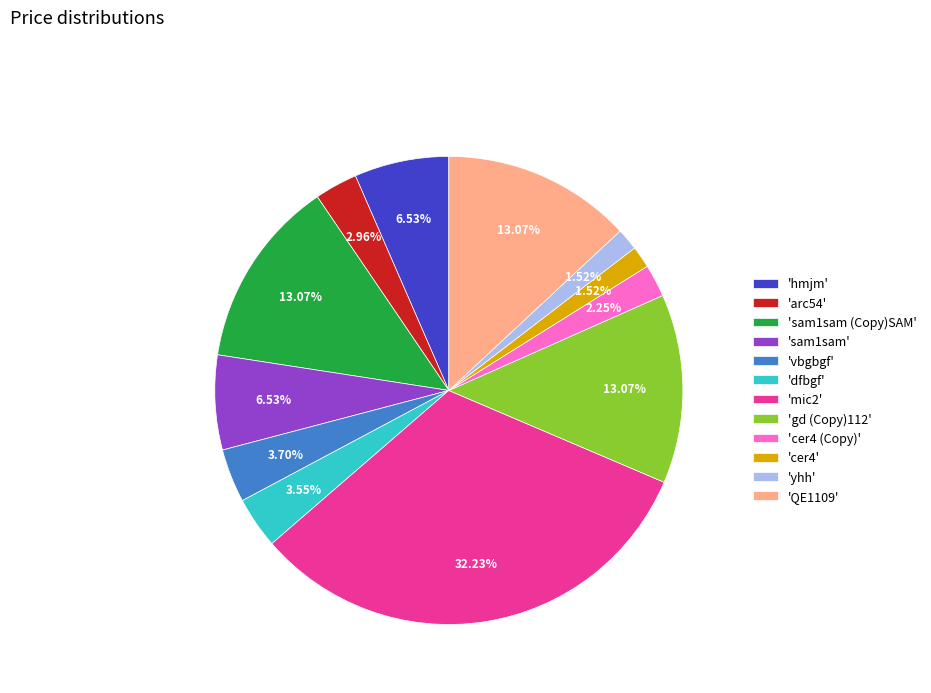

How many segments does this pie chart have?

12